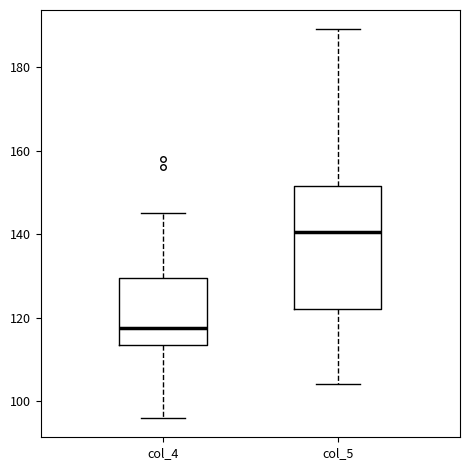

Reading left to right, transcribe this box plot: for each box, give where its median line is, the range the box spans, and where its two whiskers end, as read against the y-axis. The values are not printed on the chart, so give them approximately, as read against the axis.

col_4: median 118, box 114 to 130, whiskers 96 to 146
col_5: median 140, box 122 to 152, whiskers 104 to 190